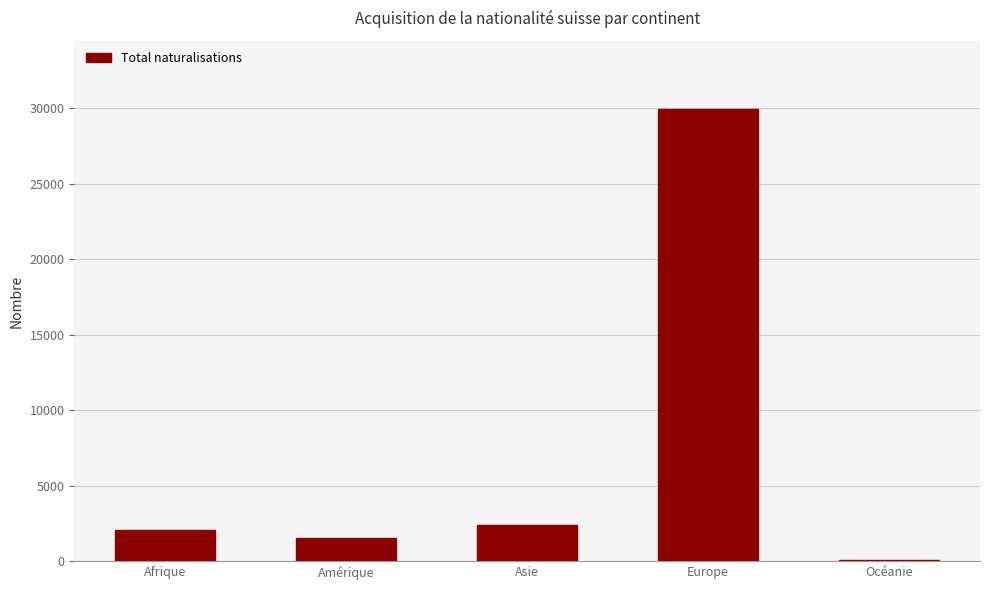

What is the average value?

7213